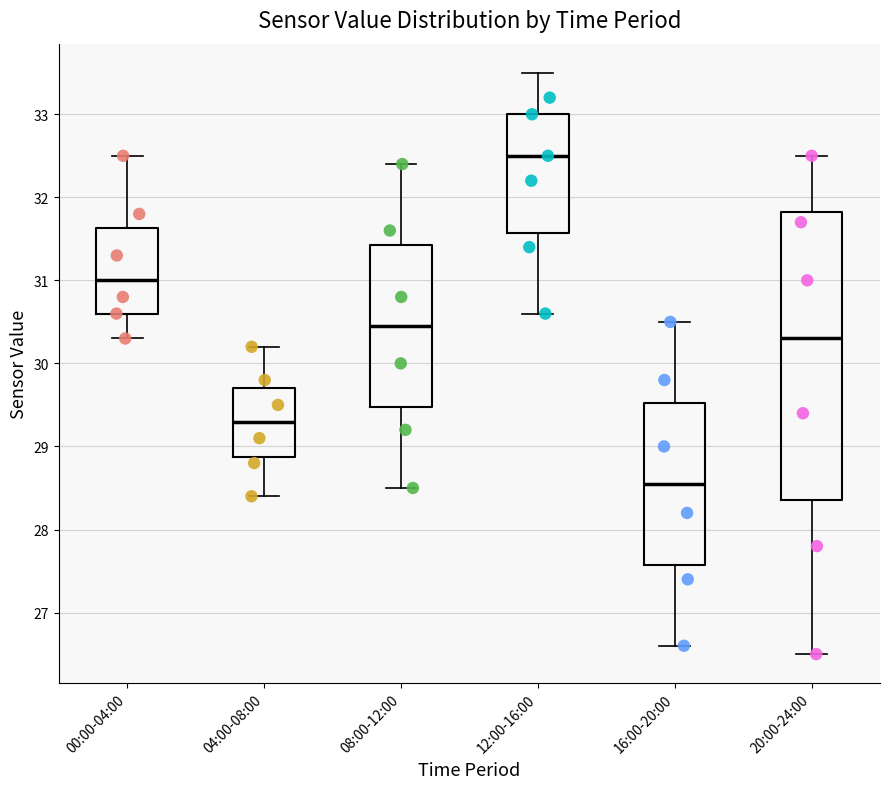

Reading left to right, read every box against the y-axis: the position of its median line, the range the box covers, and the ends of its whiskers. The values are not printed on the chart, so give them approximately, as read against the axis.

00:00-04:00: median 31.0, box 30.6 to 31.6, whiskers 30.3 to 32.5
04:00-08:00: median 29.3, box 28.9 to 29.7, whiskers 28.4 to 30.2
08:00-12:00: median 30.5, box 29.5 to 31.4, whiskers 28.5 to 32.4
12:00-16:00: median 32.5, box 31.6 to 33.0, whiskers 30.6 to 33.5
16:00-20:00: median 28.6, box 27.6 to 29.5, whiskers 26.6 to 30.5
20:00-24:00: median 30.3, box 28.4 to 31.8, whiskers 26.5 to 32.5